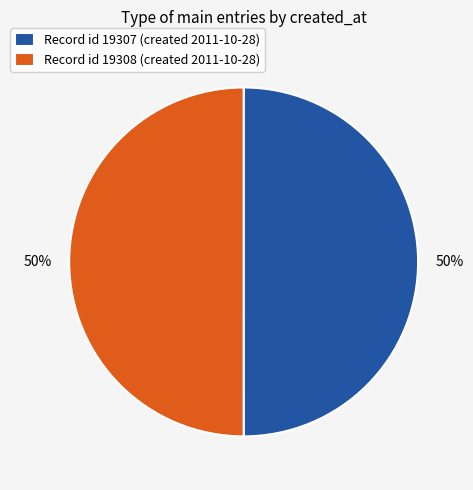

Is it true that Record id 19308 (created 2011-10-28) is 50% of the pie?

True